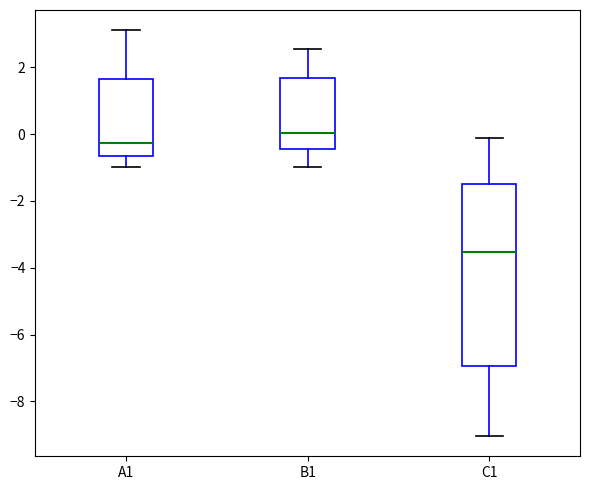

Reading left to right, read every box against the y-axis: the position of its median line, the range the box covers, and the ends of its whiskers. The values are not printed on the chart, so give them approximately, as read against the axis.

A1: median -0.2, box -0.6 to 1.6, whiskers -1.0 to 3.2
B1: median 0.0, box -0.4 to 1.6, whiskers -1.0 to 2.6
C1: median -3.6, box -7.0 to -1.4, whiskers -9.0 to -0.2